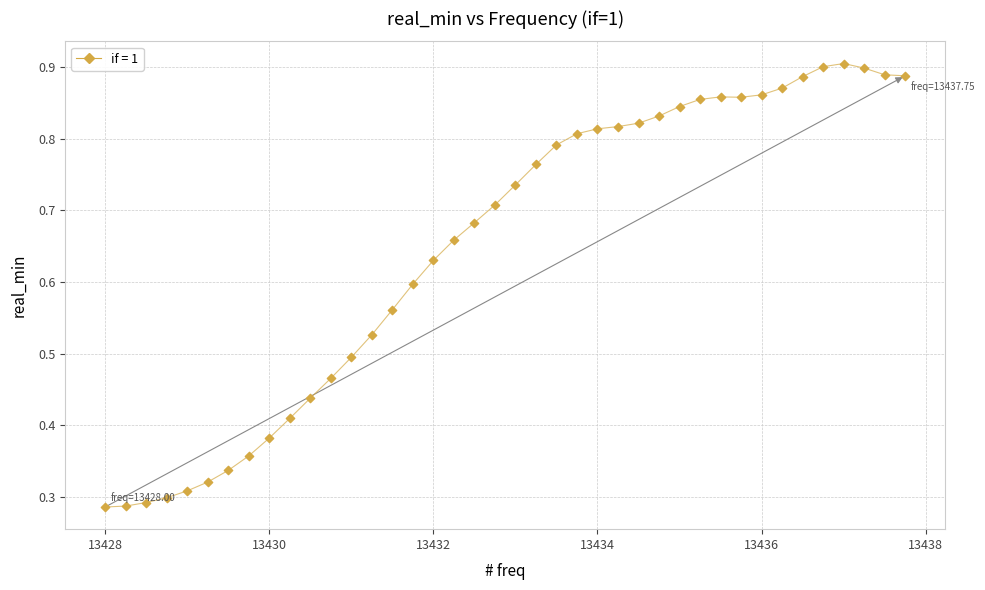

What is the range of X values (max minus min)?

9.8